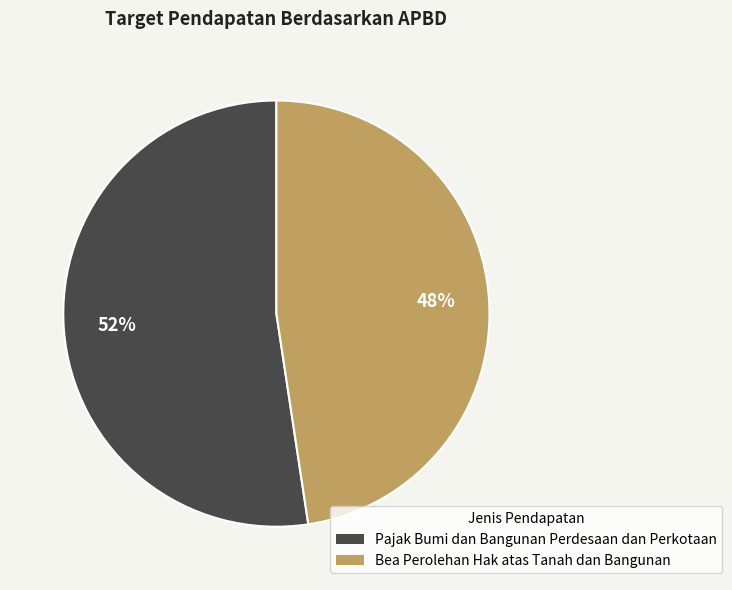

What is the largest slice in the pie chart?

Pajak Bumi dan Bangunan Perdesaan dan Perkotaan